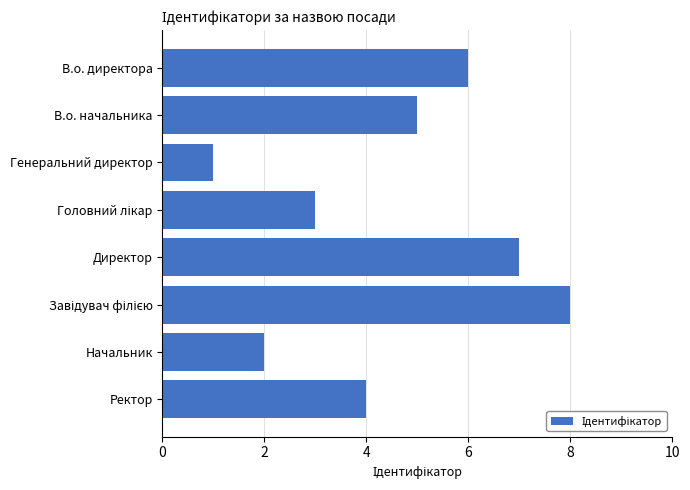

Reading top to bottom, transcribe all the data shown in this chart.

6	5	1	3	7	8	2	4